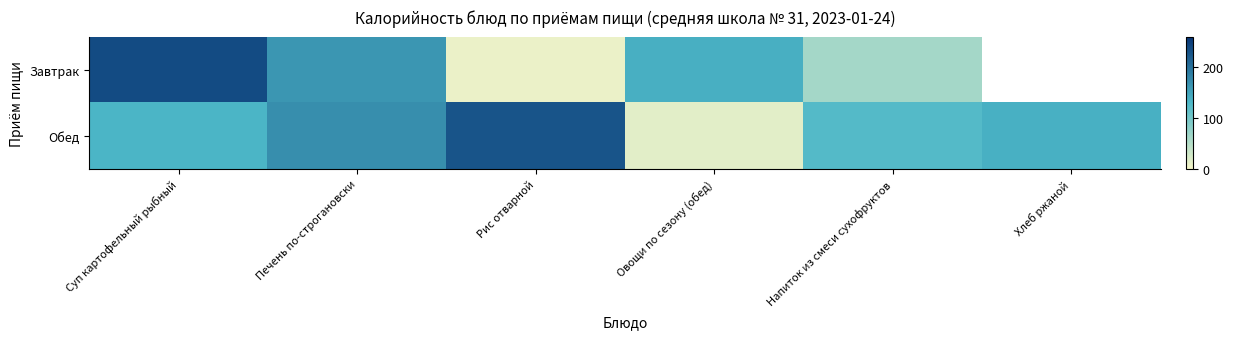

Read the Завтрак value at Печень по-строгановски.

163.5